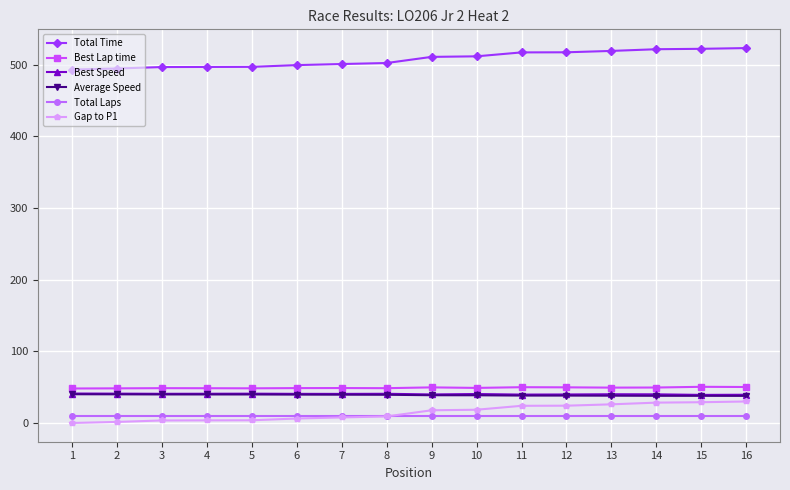

True or false: Total Time has a value of 522.4 at 15.

True